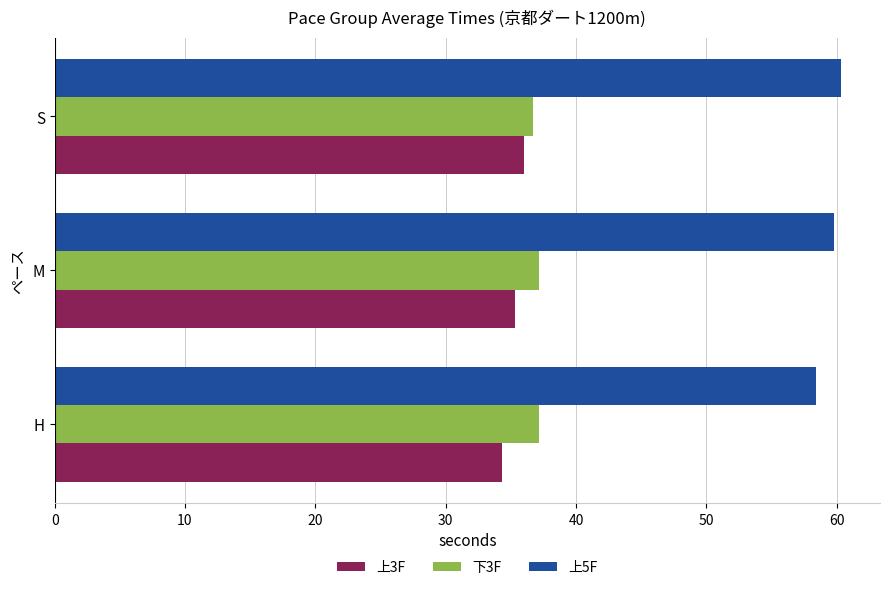

What is the approximate value of 上3F at H?

34.3